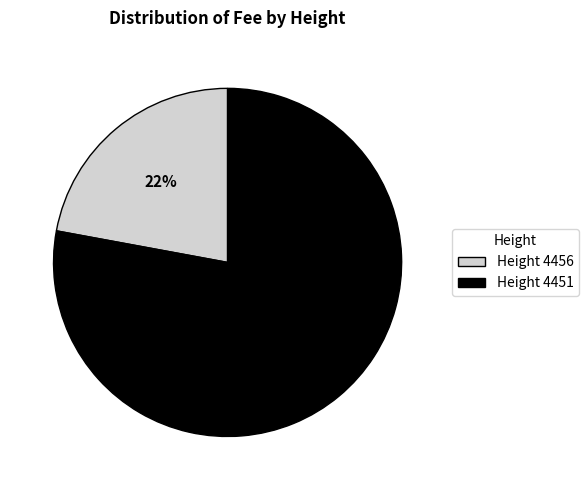

To the nearest percent, what is the difference between the largest and smallest slice percentages?

56%